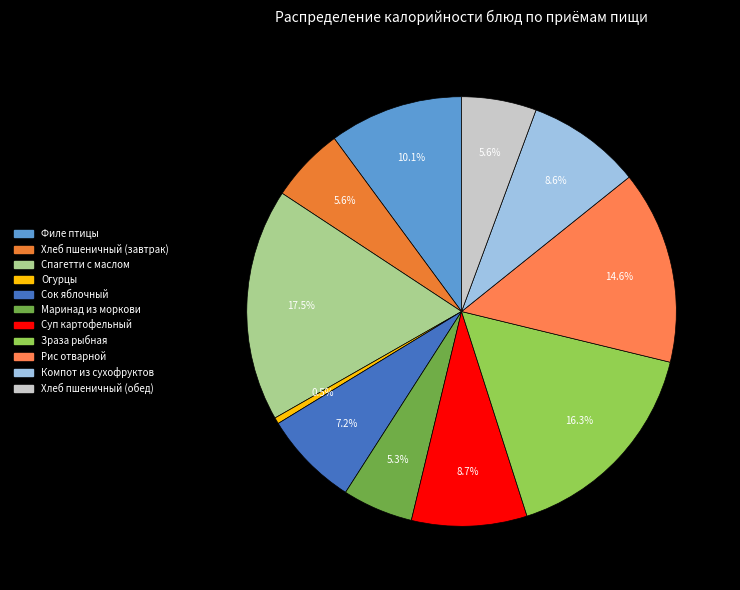

Which category has the biggest portion of the pie?

спагетти отварные с маслом